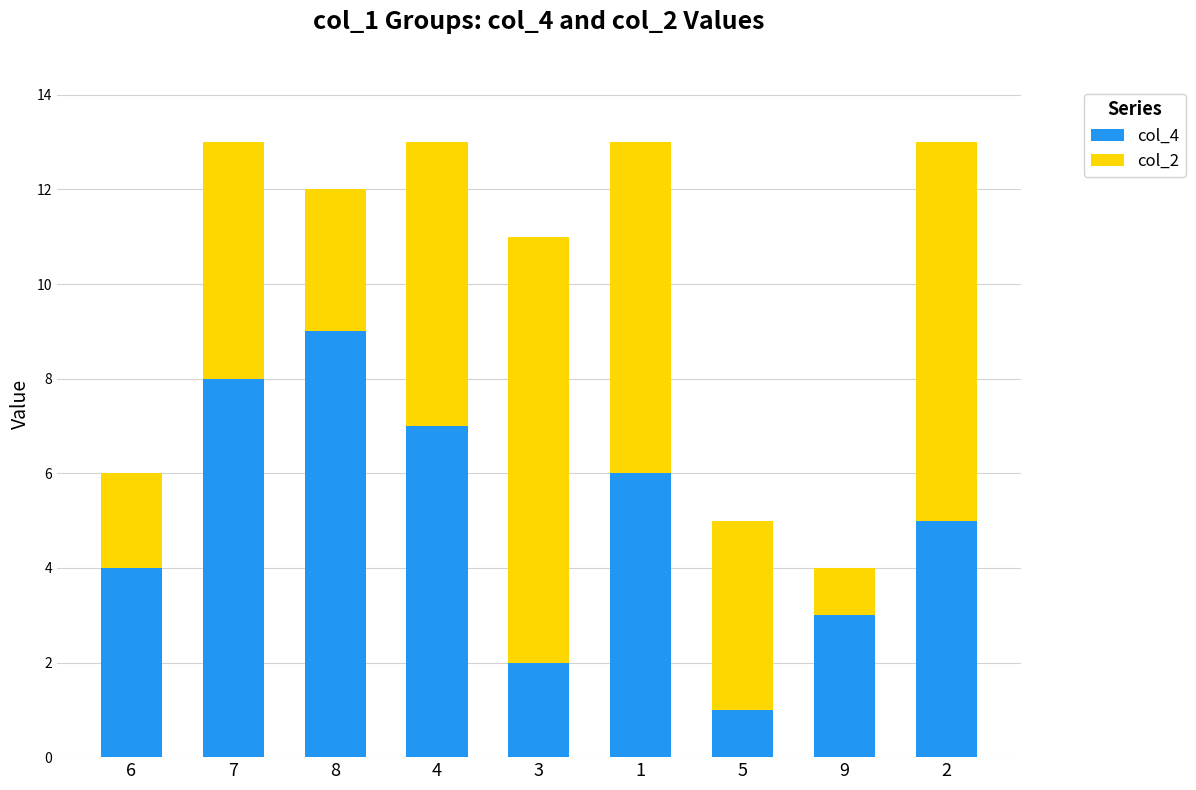

How many values in the col_4 series are below 5?

4